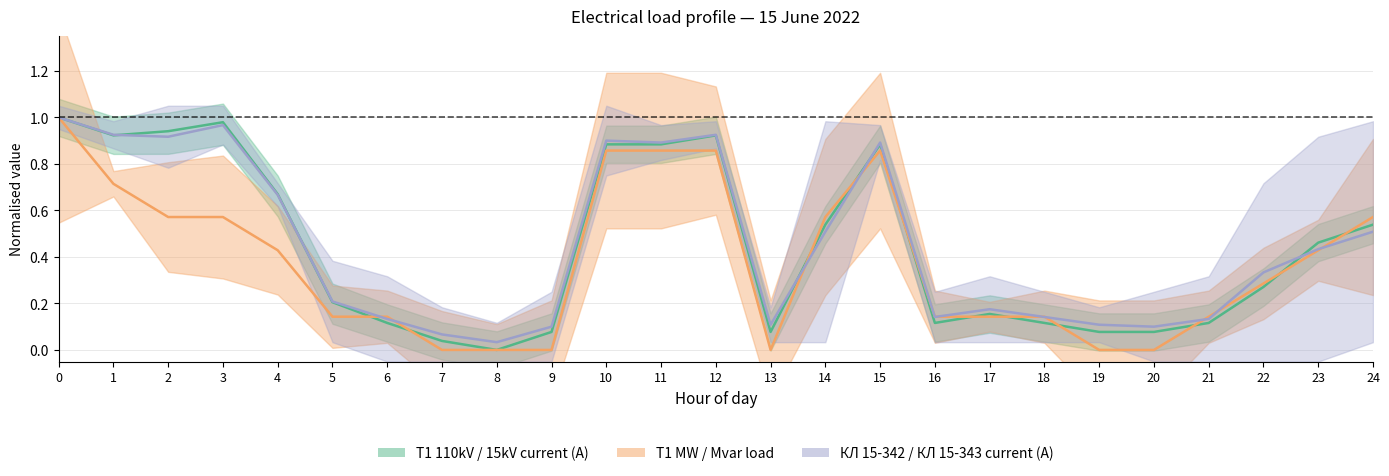

Reading left to right, transcribe all the data shown in this chart.

T1_110kV_A: 1.0	0.9	0.9	1.0	0.7	0.2	0.1	0.0	0.0	0.1	0.9	0.9	0.9	0.1	0.5	0.9	0.1	0.2	0.1	0.1	0.1	0.1	0.3	0.5	0.5
T1_15kV_A: 1.0	0.9	0.9	1.0	0.7	0.2	0.1	0.1	0.0	0.1	0.9	0.9	0.9	0.1	0.5	0.9	0.1	0.2	0.1	0.1	0.1	0.1	0.3	0.4	0.5
T1_MW: 1.0	0.7	0.6	0.6	0.4	0.1	0.1	0.0	0.0	0.0	0.9	0.9	0.9	0.0	0.6	0.9	0.1	0.1	0.1	0.0	0.0	0.1	0.3	0.4	0.6